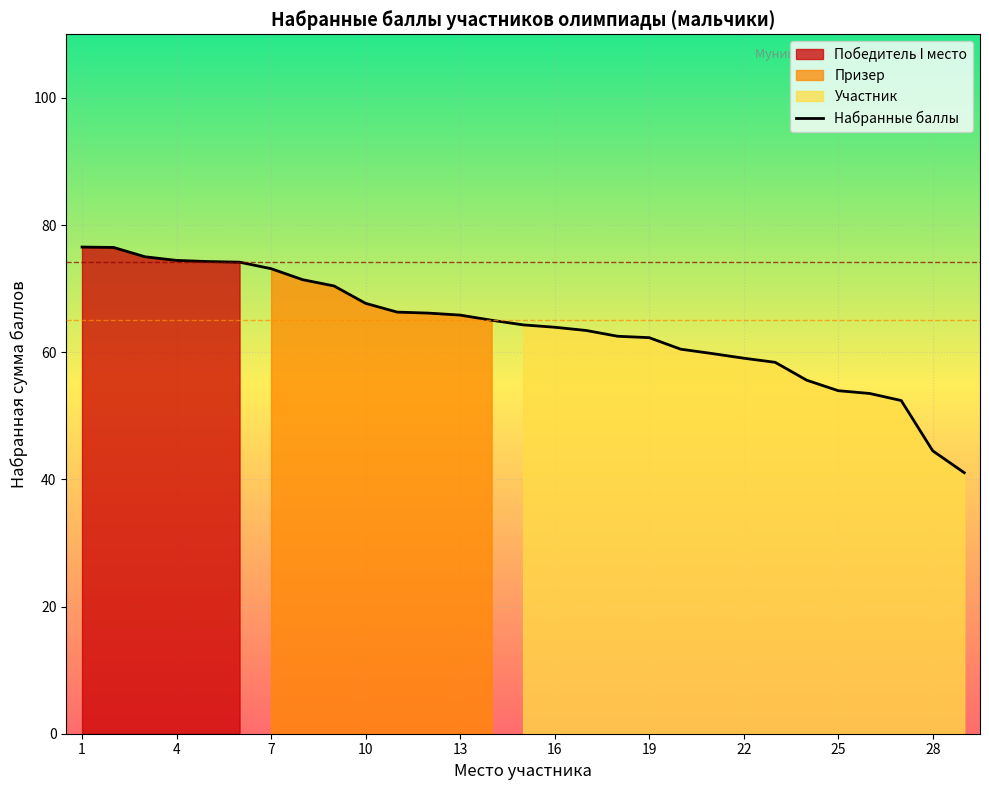

Is it true that Набранные баллы equals 59.1 at 22?

True